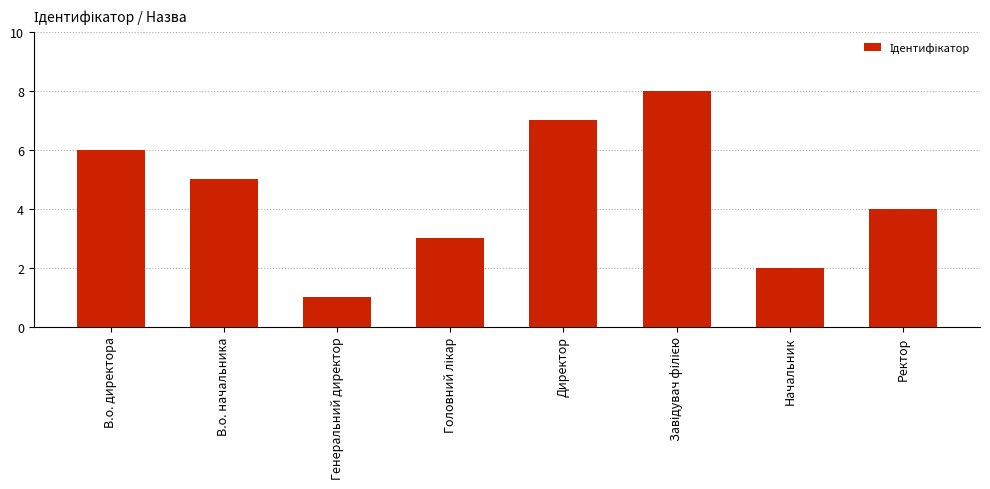

What is the maximum value shown in the chart?

8